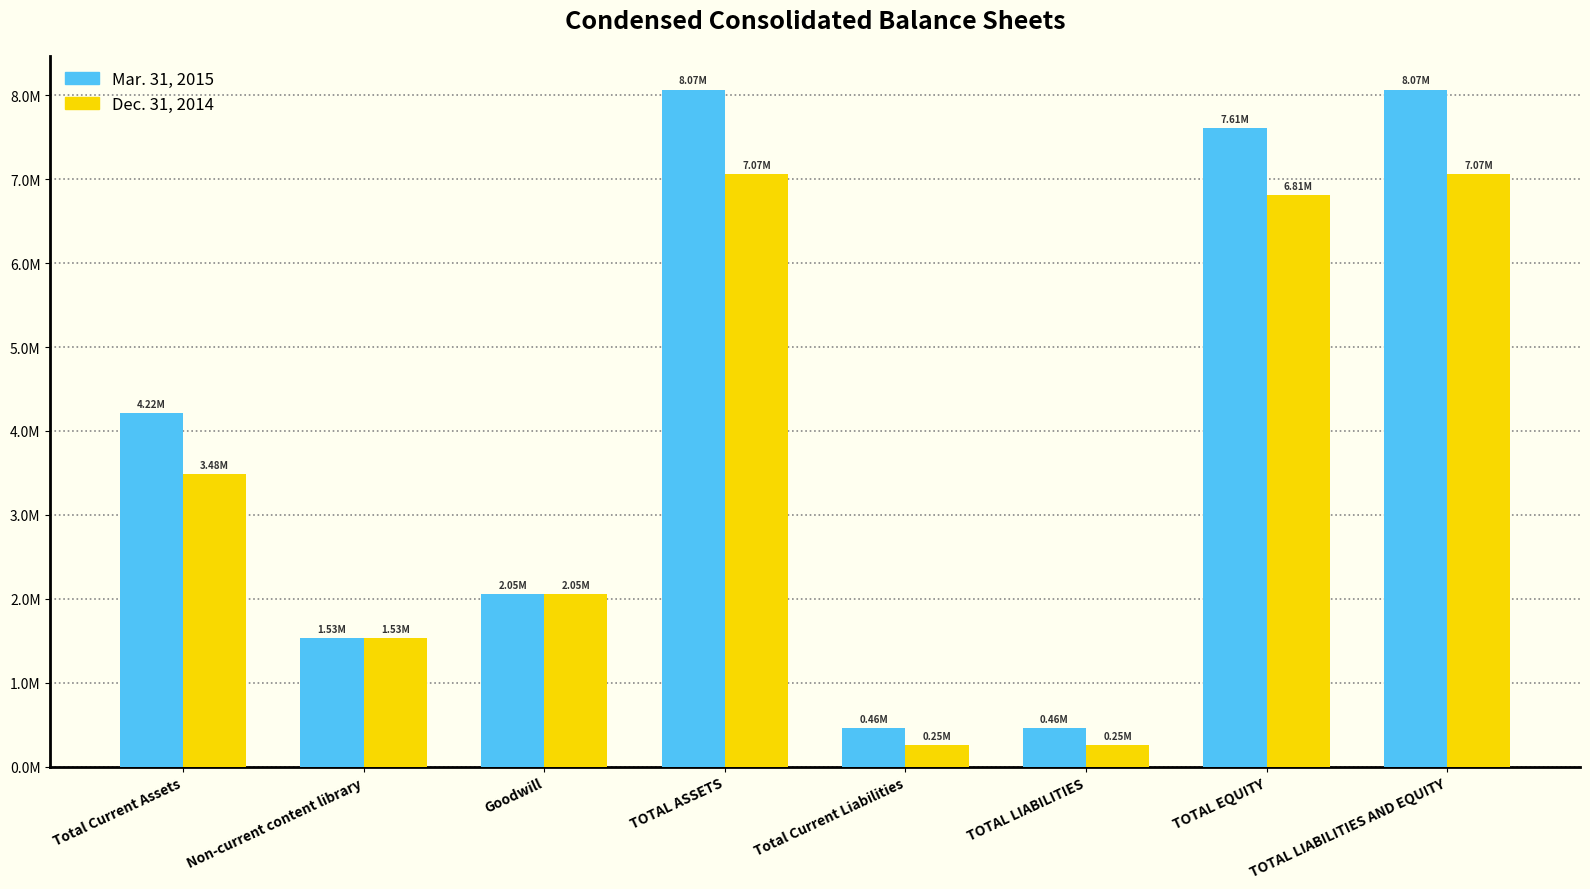

Reading left to right, list all the values displayed in this chart.

Mar. 31, 2015: Total Current Assets=4216862	Non-current content library=1529238	Goodwill=2051527	TOTAL ASSETS=8068960	Total Current Liabilities=461285	TOTAL LIABILITIES=461285	TOTAL EQUITY=7607675	TOTAL LIABILITIES AND EQUITY=8068960
Dec. 31, 2014: Total Current Assets=3484295	Non-current content library=1529816	Goodwill=2051527	TOTAL ASSETS=7065638	Total Current Liabilities=254930	TOTAL LIABILITIES=254930	TOTAL EQUITY=6810708	TOTAL LIABILITIES AND EQUITY=7065638